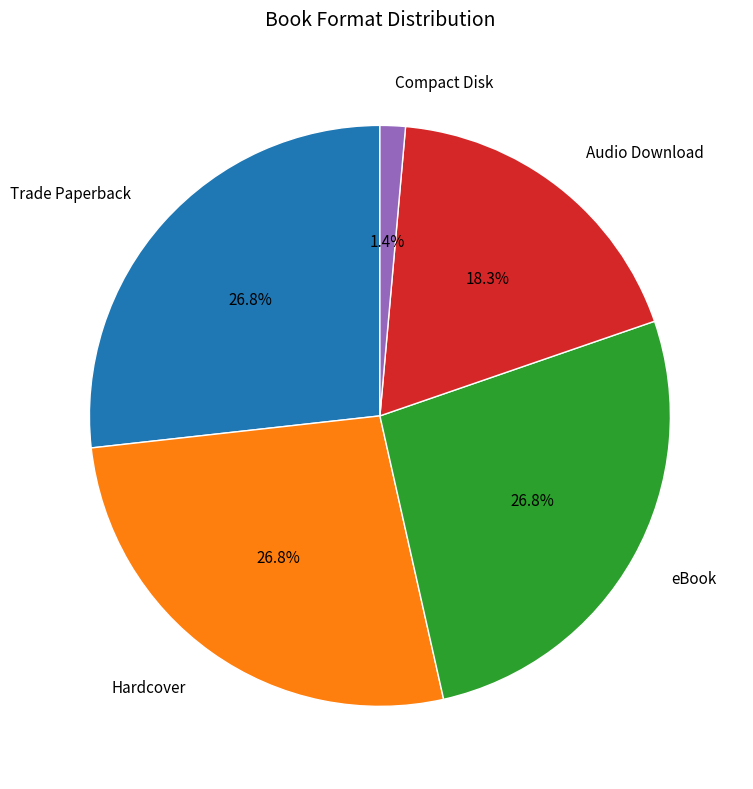

Approximately how many times larger is the value at eBook compared to Trade Paperback?

1.0